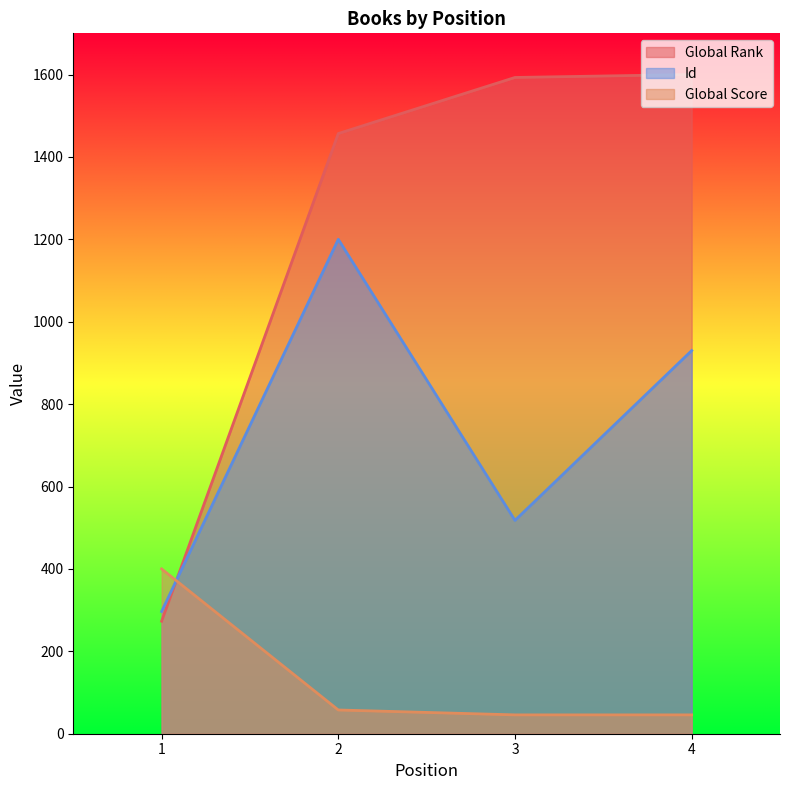

What is the maximum value shown in the chart?

1600.0